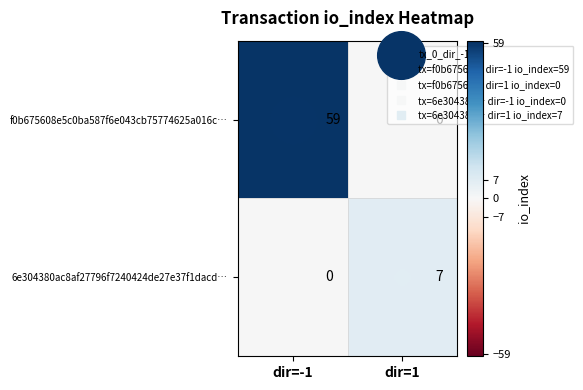

What is the average value of the f0b675608e5c0ba587f6e043cb75774625a016c… series?

30